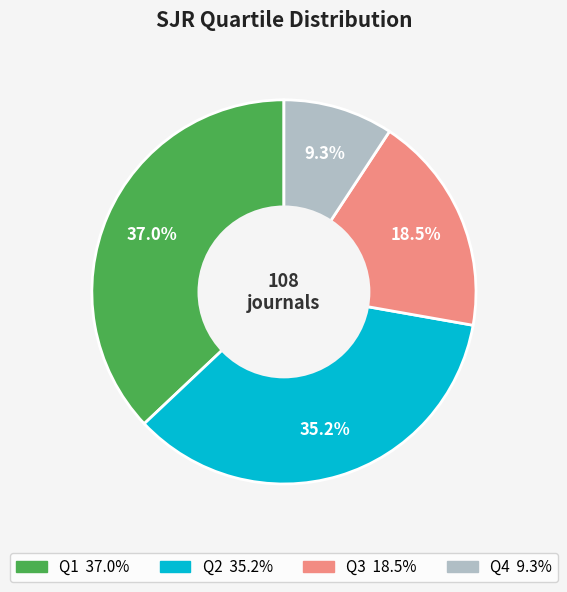

Is there any slice that represents more than half of the pie?

No